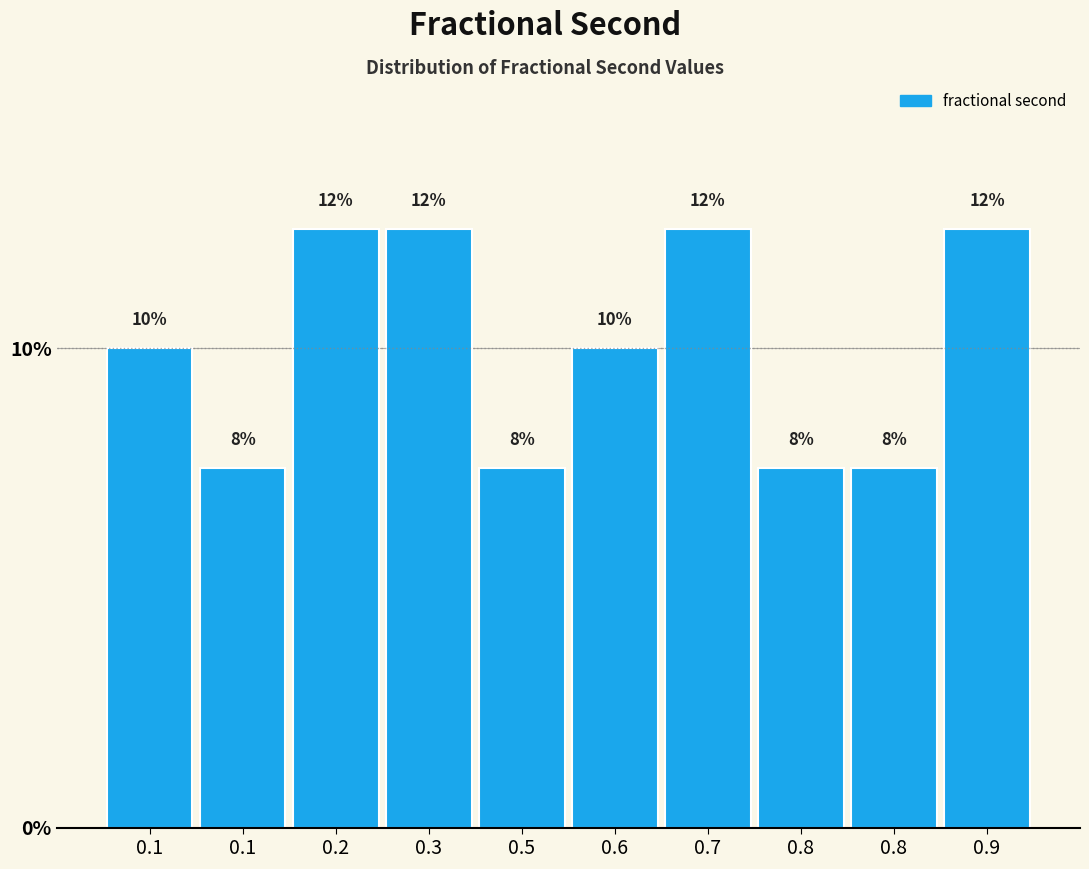

How many bars are there in total?

10